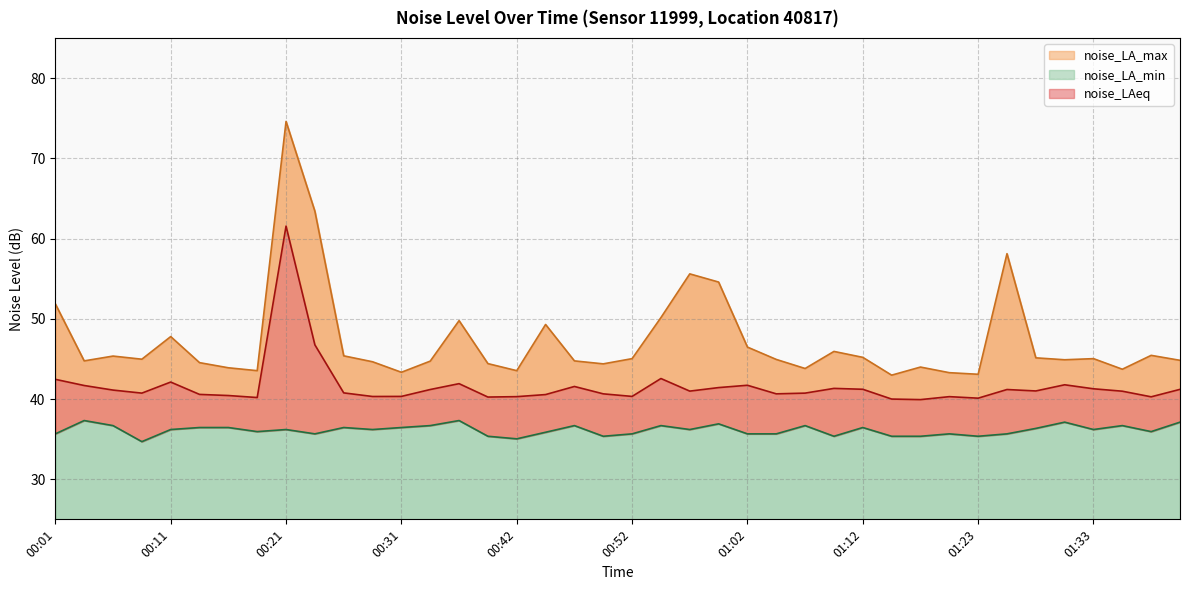

What is the maximum value for noise_LA_min?

37.3